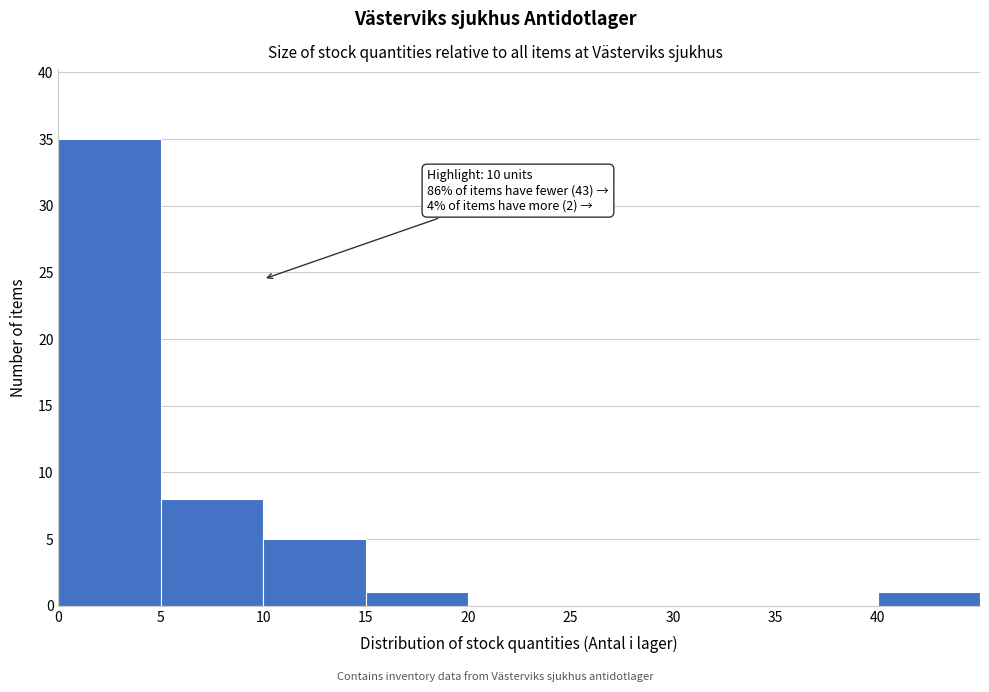

Which range on the x-axis has the tallest bar?

0 to 5